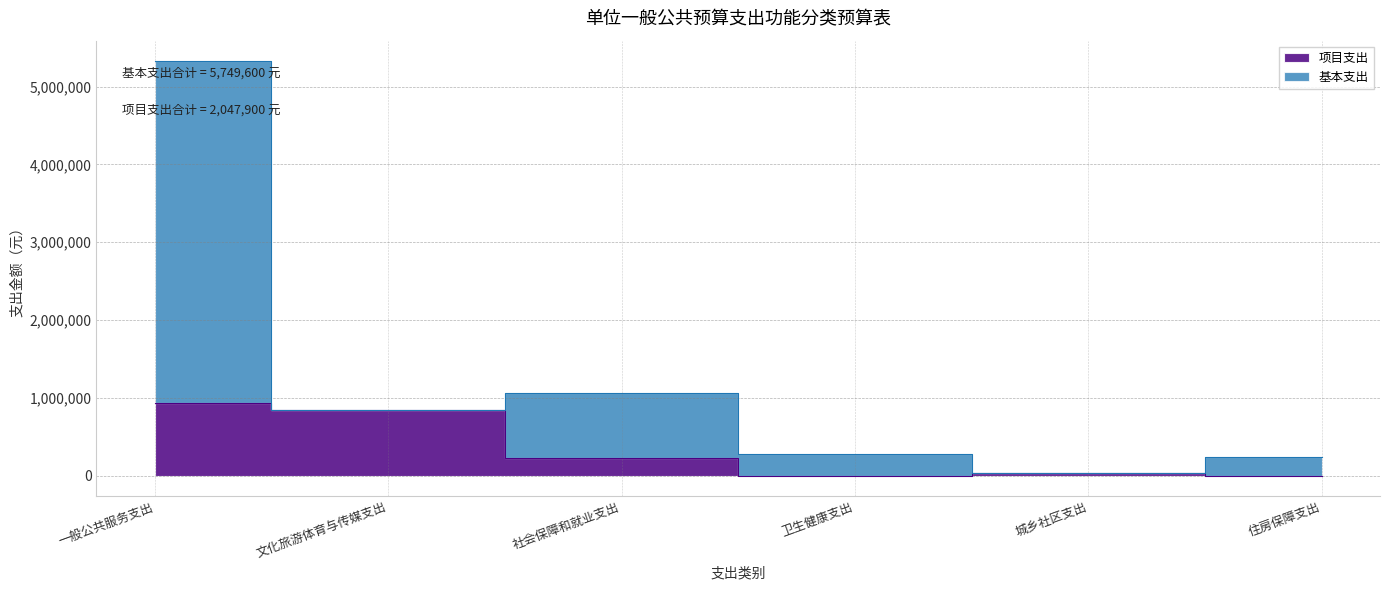

True or false: 项目支出 has a value of 842500 at 文化旅游体育与传媒支出.

True